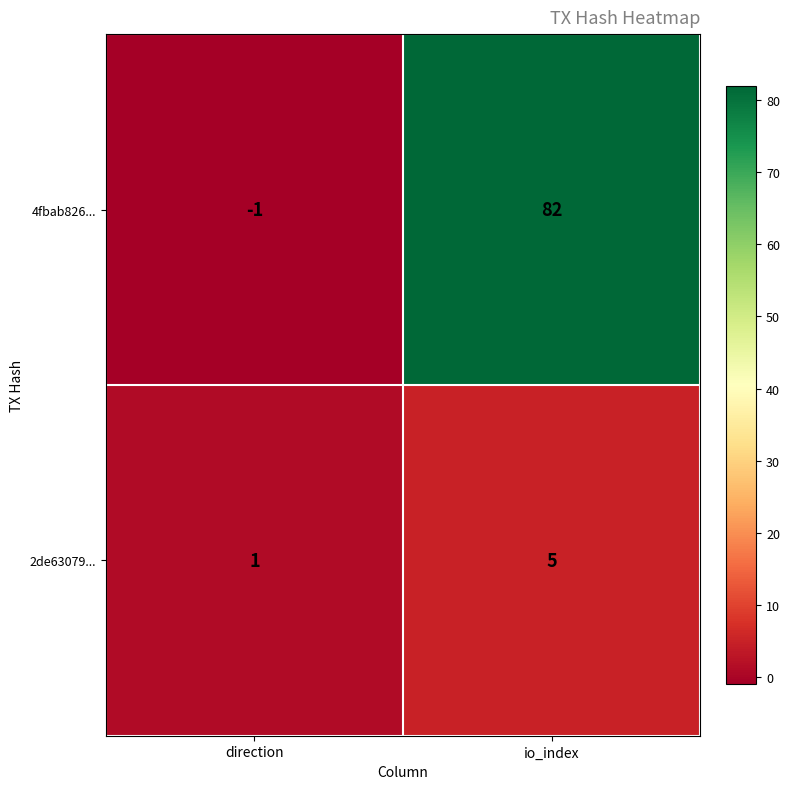

List the series in order of their peak value, highest first.

4fbab826..., 2de63079...